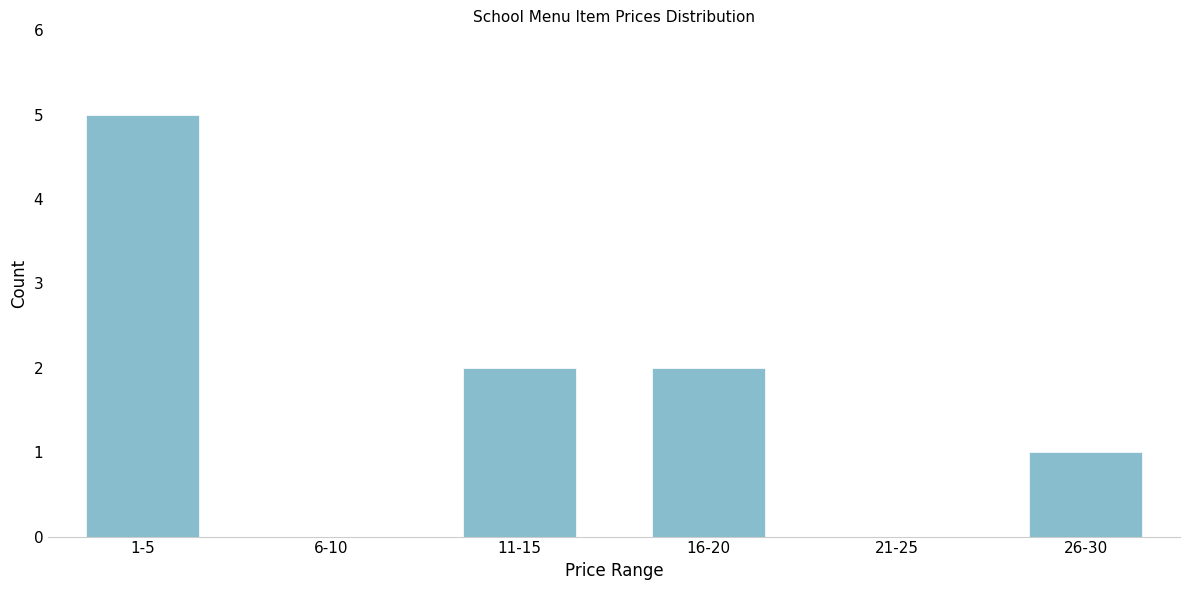

Reading left to right, extract all data points from this chart.

1-5=5	6-10=0	11-15=2	16-20=2	21-25=0	26-30=1